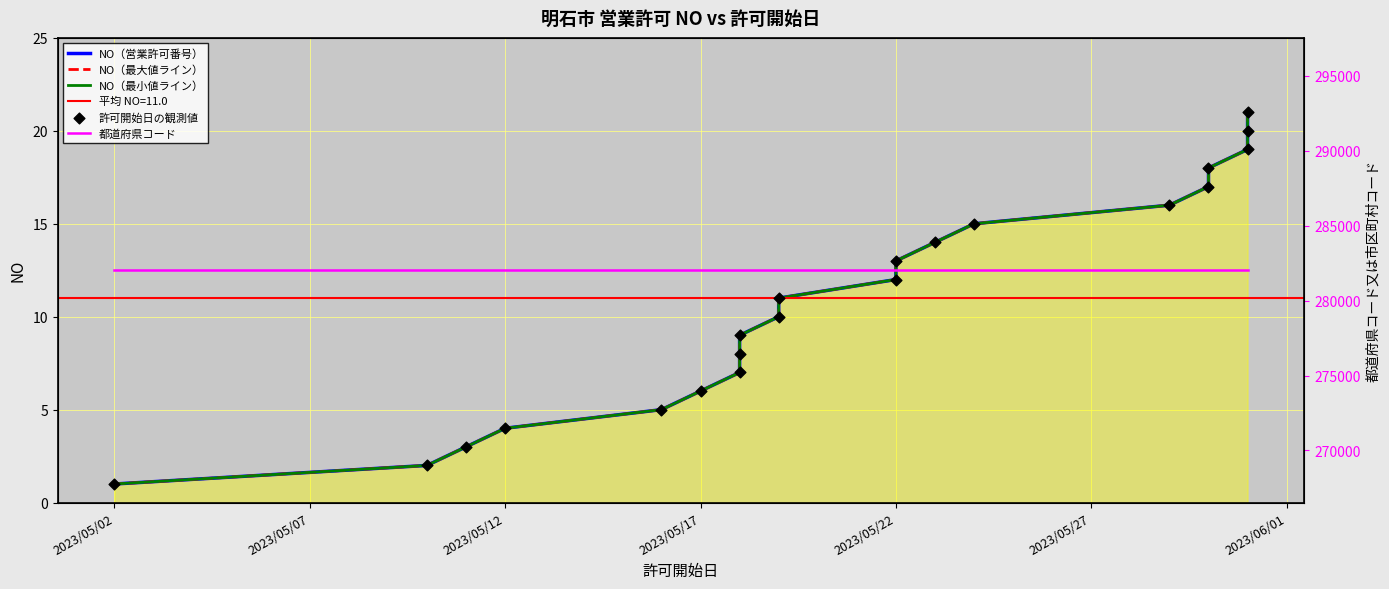

At how many categories does at least one series exceed 64394?

21